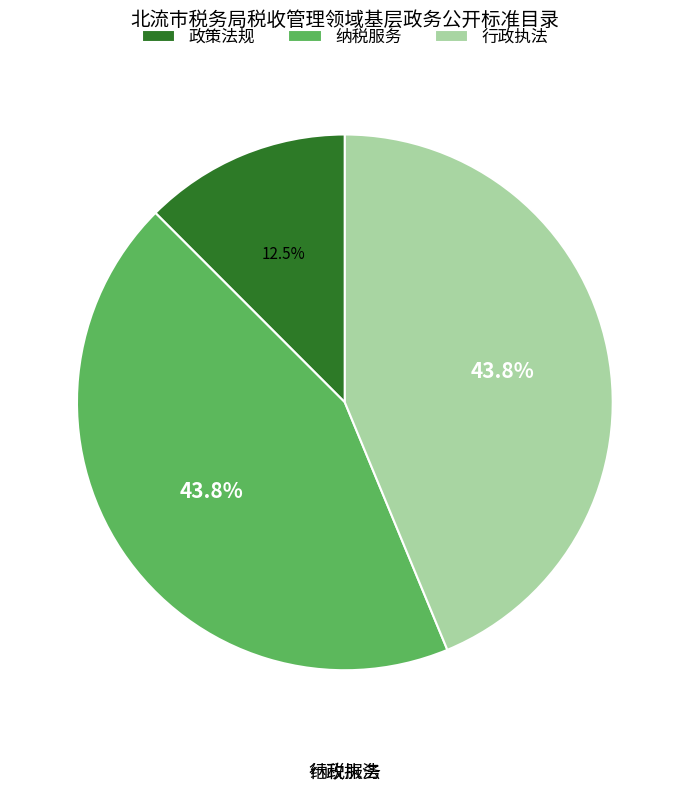

Is it true that 纳税服务 is 44% of the pie?

True